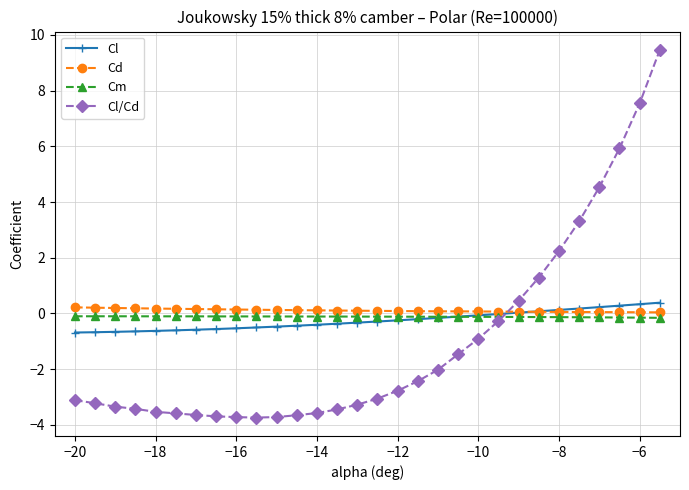

How many intersections are there between Cd and Cl/Cd?

1